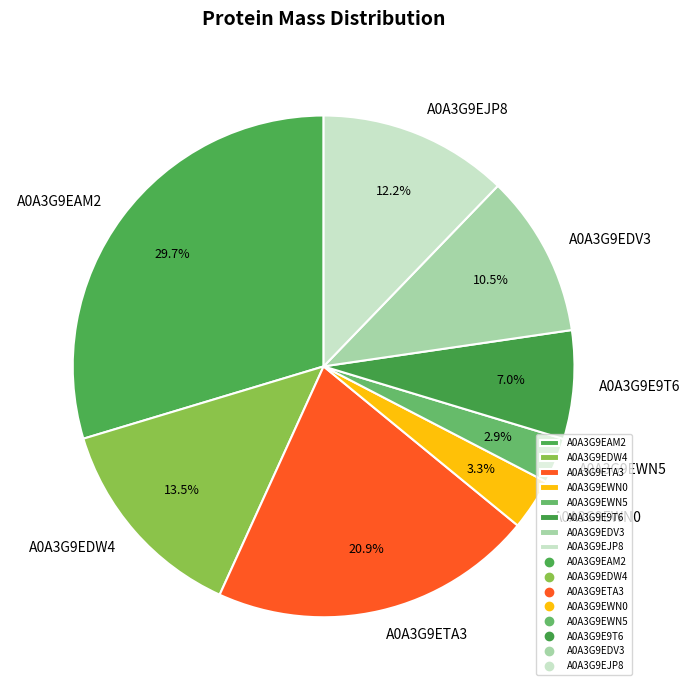

Does A0A3G9E9T6 represent more than half of the total?

No